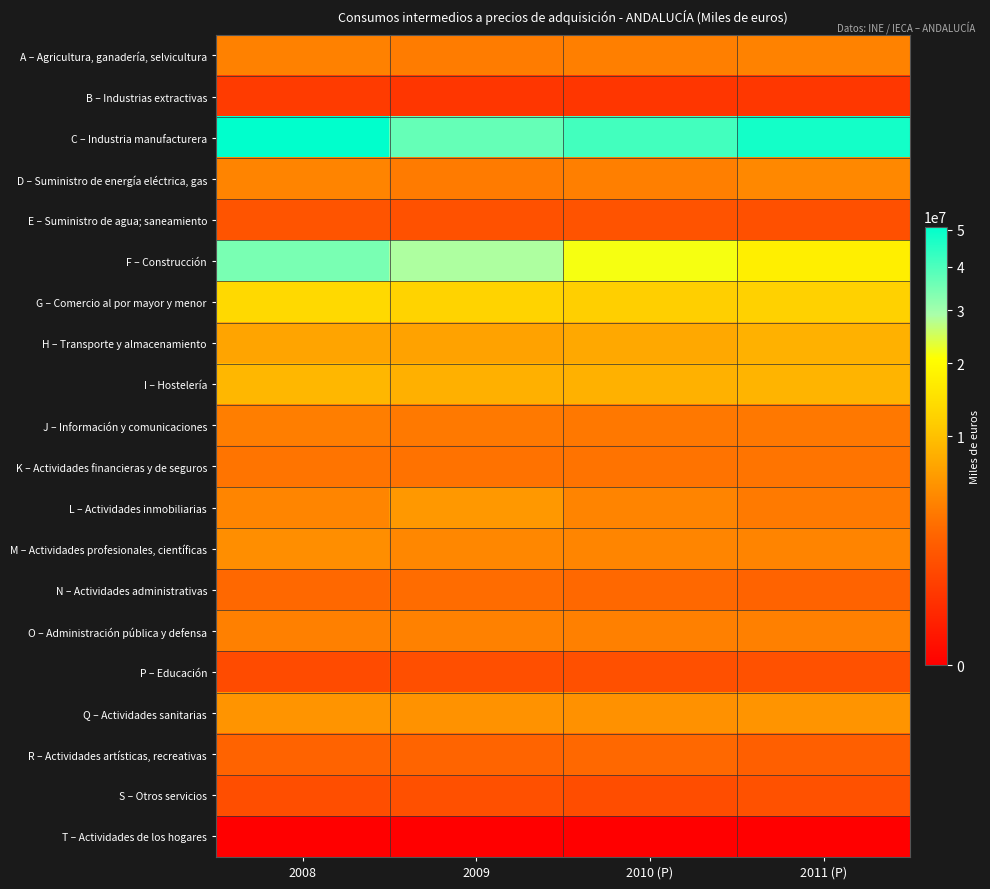

Reading left to right, list all the values displayed in this chart.

A – Agricultura, ganadería, selvicultura: 2008=4183382	2009=3805508	2010 (P)=4001182	2011 (P)=4243458
B – Industrias extractivas: 2008=660427	2009=523517	2010 (P)=534762	2011 (P)=551421
C – Industria manufacturera: 2008=50902794	2009=36873272	2010 (P)=41390859	2011 (P)=47819284
D – Suministro de energía eléctrica, gas: 2008=4333364	2009=3750617	2010 (P)=4014043	2011 (P)=4682224
E – Suministro de agua; saneamiento: 2008=1571225	2009=1422406	2010 (P)=1543971	2011 (P)=1401327
F – Construcción: 2008=34456067	2009=28661463	2010 (P)=21562790	2011 (P)=17593470
G – Comercio al por mayor y menor: 2008=13630289	2009=12598797	2010 (P)=12038059	2011 (P)=12292071
H – Transporte y almacenamiento: 2008=7086156	2009=6845361	2010 (P)=7399639	2011 (P)=8374615
I – Hostelería: 2008=9012878	2009=8269715	2010 (P)=8393715	2011 (P)=8672410
J – Información y comunicaciones: 2008=3970950	2009=3669282	2010 (P)=3570209	2011 (P)=3543393
K – Actividades financieras y de seguros: 2008=3282003	2009=3197026	2010 (P)=3238425	2011 (P)=3329204
L – Actividades inmobiliarias: 2008=4487795	2009=5988466	2010 (P)=4404409	2011 (P)=3680646
M – Actividades profesionales, científicas: 2008=5155280	2009=4562036	2010 (P)=4468923	2011 (P)=4422744
N – Actividades administrativas: 2008=2684590	2009=2860773	2010 (P)=2685496	2011 (P)=2404181
O – Administración pública y defensa: 2008=4081646	2009=4193004	2010 (P)=4157173	2011 (P)=4107069
P – Educación: 2008=1172403	2009=1372361	2010 (P)=1384008	2011 (P)=1454454
Q – Actividades sanitarias: 2008=5611851	2009=5445427	2010 (P)=5405919	2011 (P)=5653125
R – Actividades artísticas, recreativas: 2008=2364267	2009=2412953	2010 (P)=2617624	2011 (P)=2159280
S – Otros servicios: 2008=1313248	2009=1385406	2010 (P)=1271829	2011 (P)=1434900
T – Actividades de los hogares: 2008=0	2009=0	2010 (P)=0	2011 (P)=0